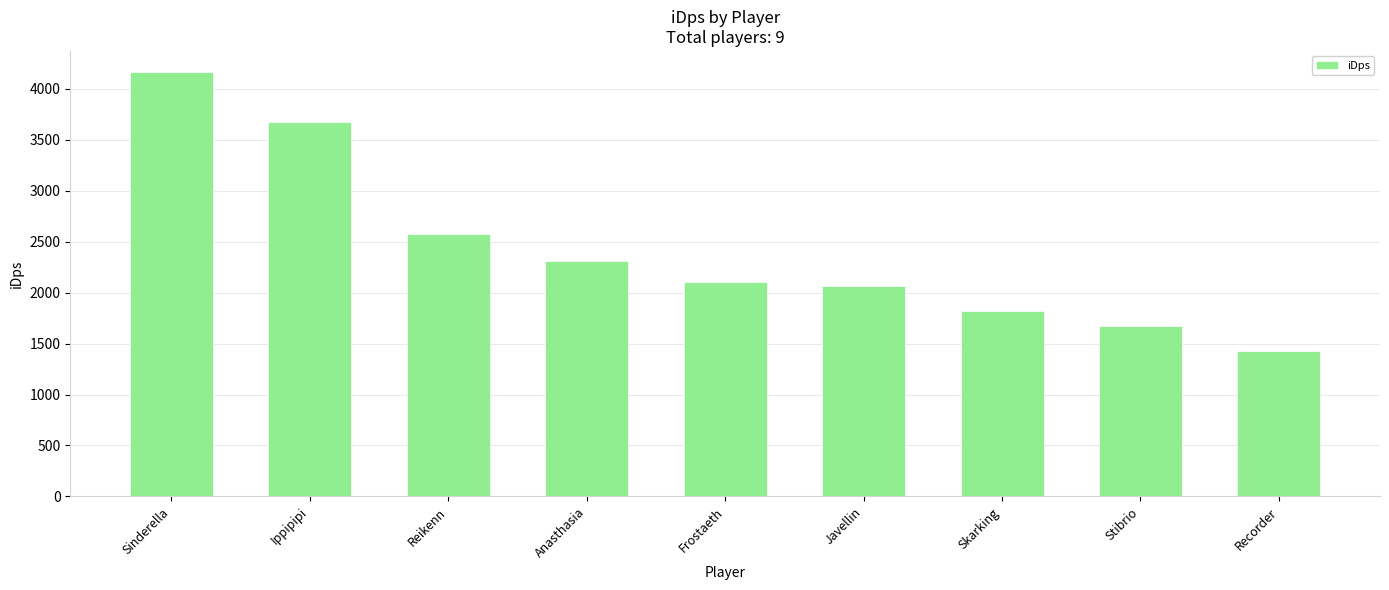

Are the bars grouped side by side (vs. stacked)?

No